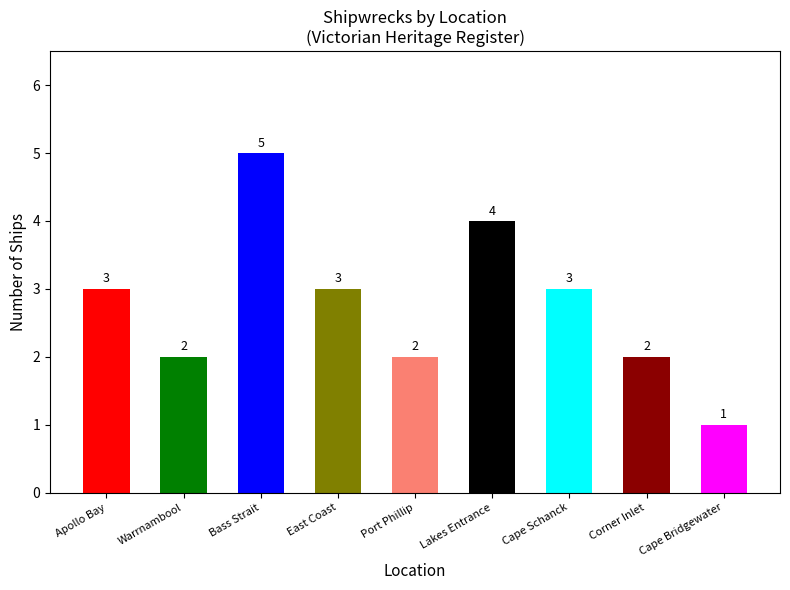

How many series are shown in this chart?

1